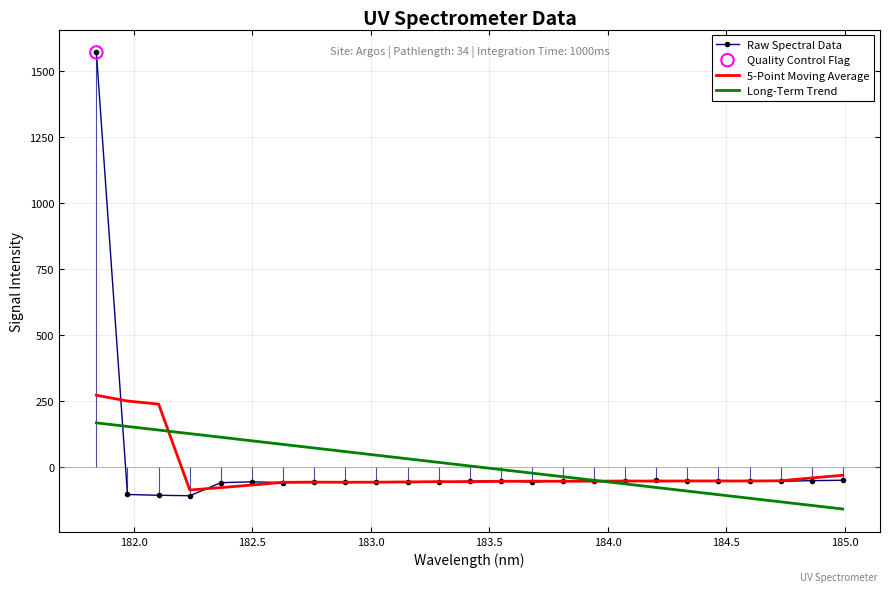

Which series contains the lowest Y value?

Long-Term Trend